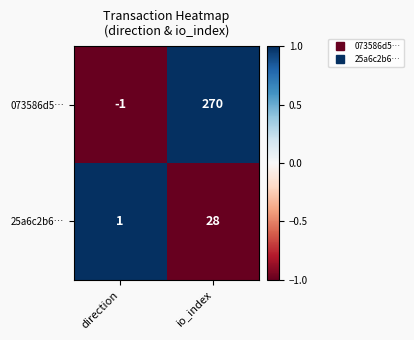

What is the difference between the highest and lowest values at direction?

2